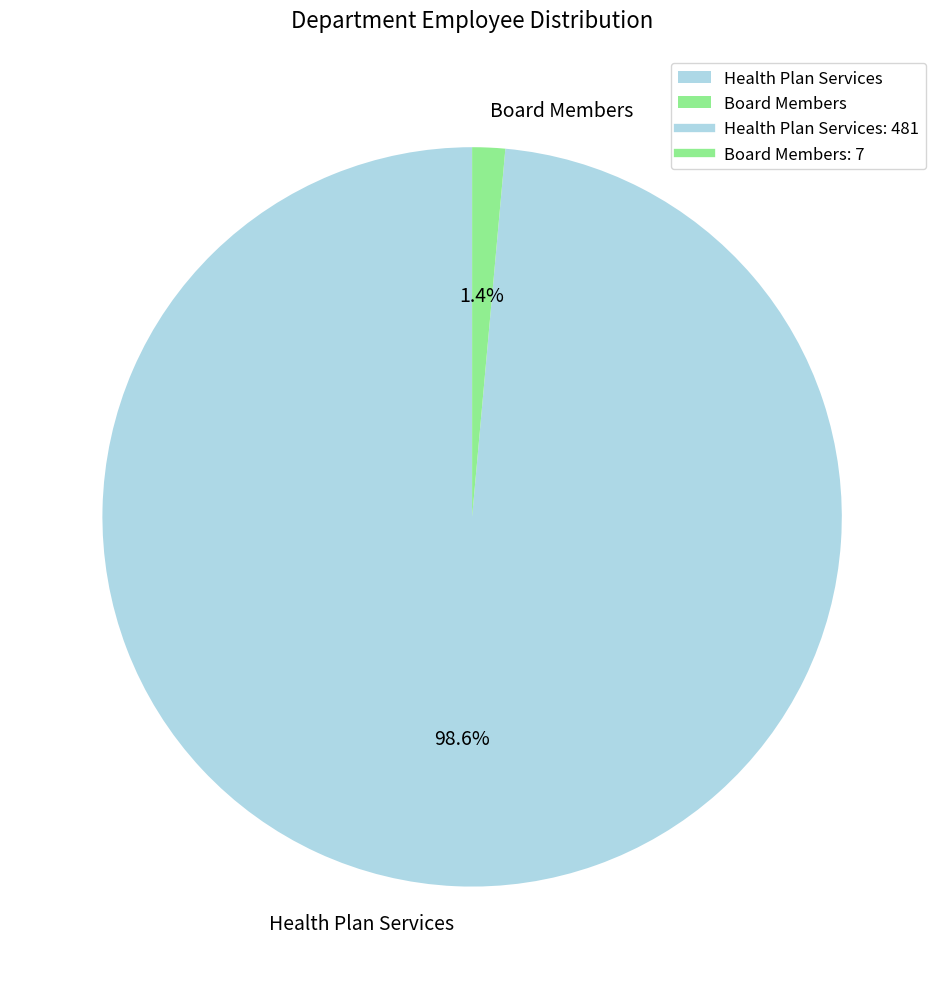

Which slice is the largest?

Health Plan Services